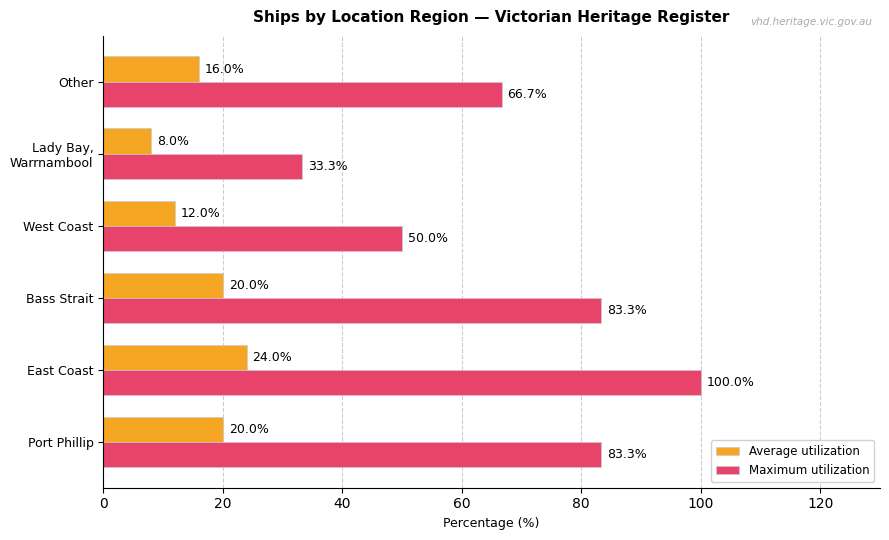

List the series in order of their peak value, lowest first.

Average utilization, Maximum utilization